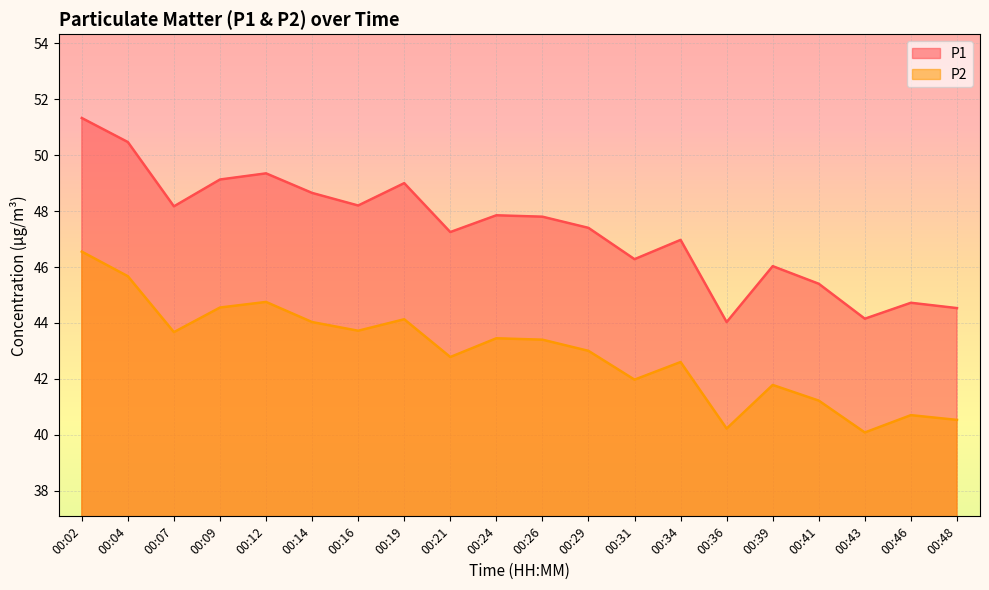

True or false: P2 and P1 cross at least once.

False